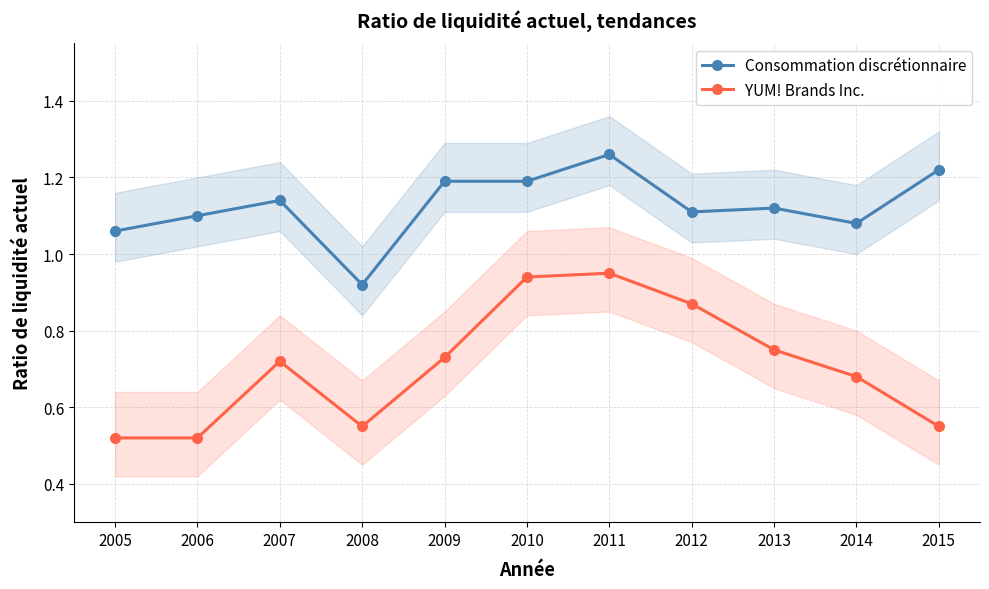

What is the average value of the YUM! Brands Inc. series?

0.7